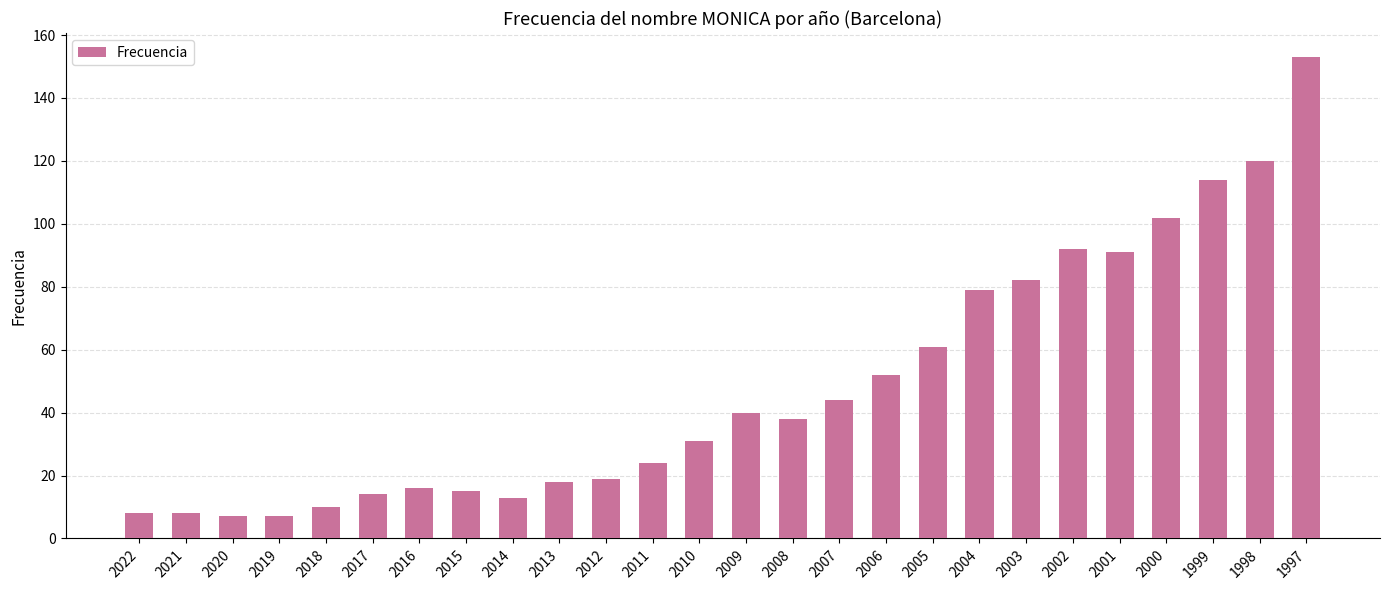

Count the number of categories in the chart.

26